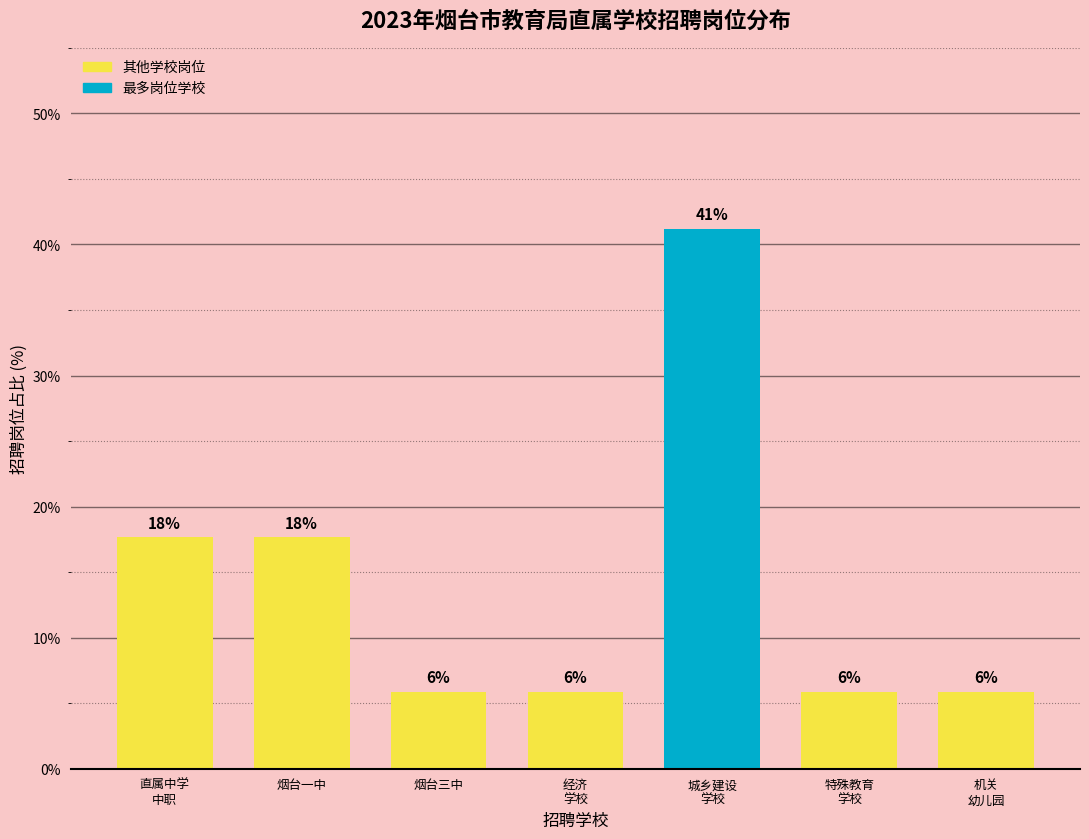

How many bars are there in total?

7